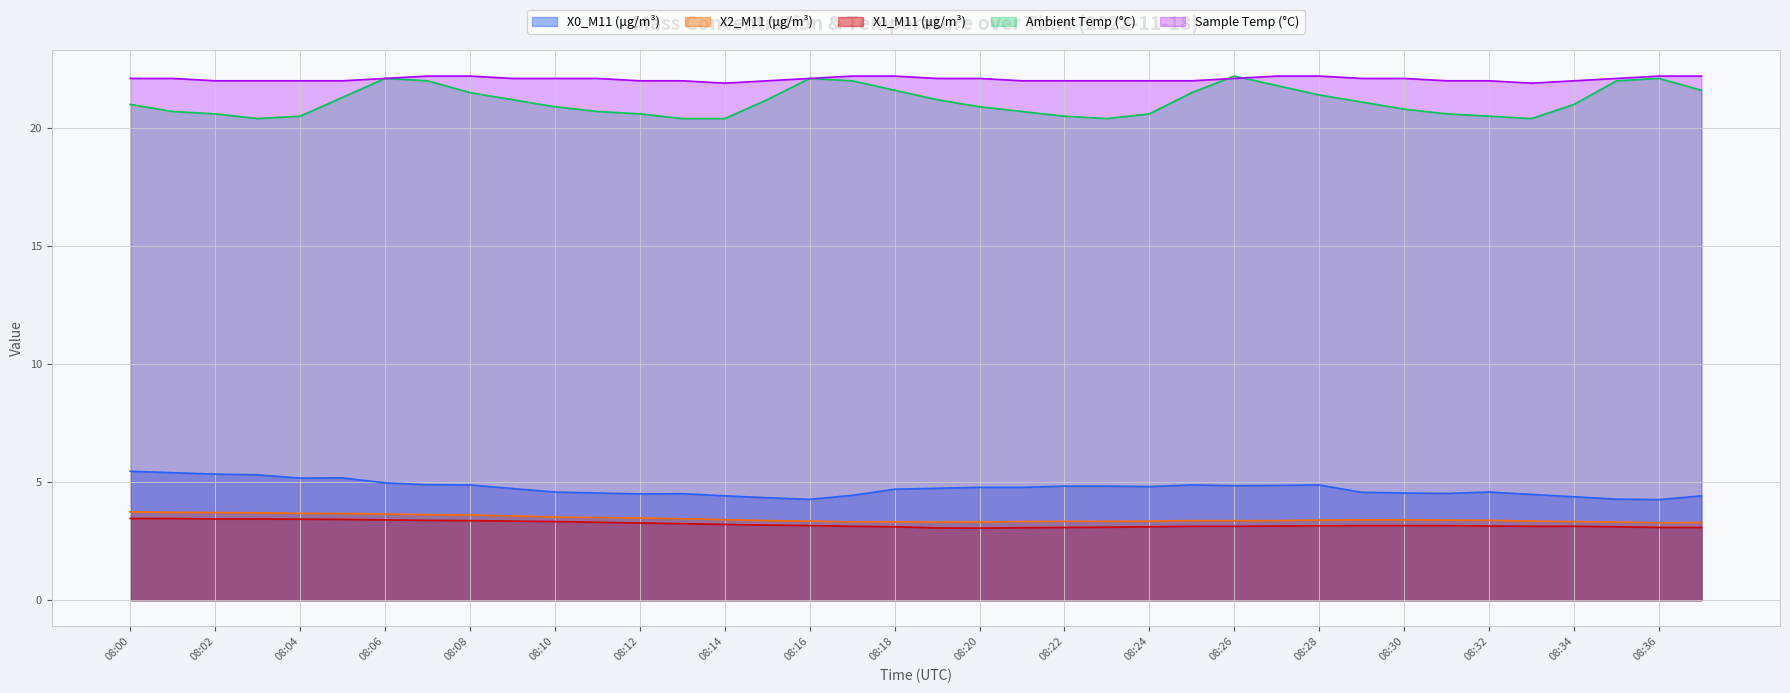

True or false: X0_M11 (μg/m³) has a value of 4.8 at 08:26.

True